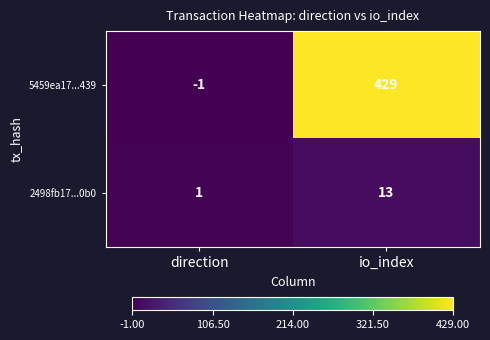

Count the number of data series in this chart.

2